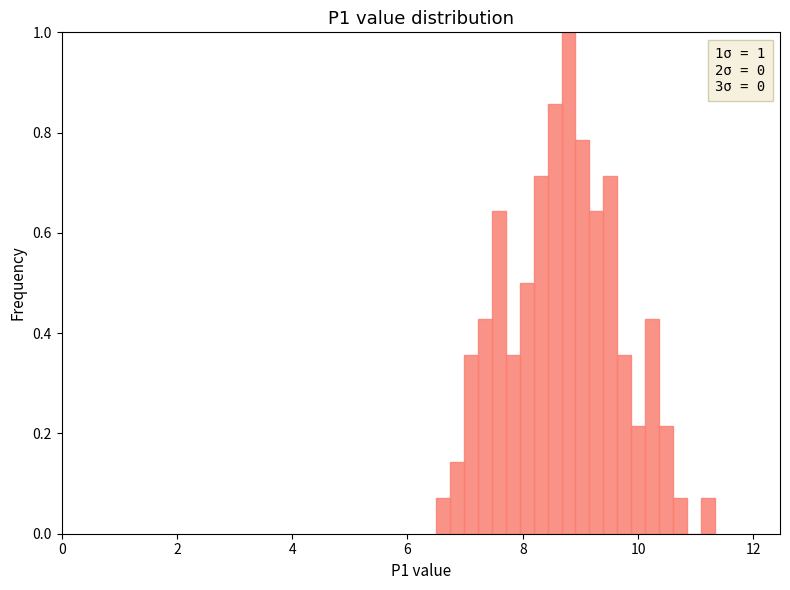

Around what value on the x-axis is the tallest bar? Give the approximate position of its centre, as read against the axis.

8.8